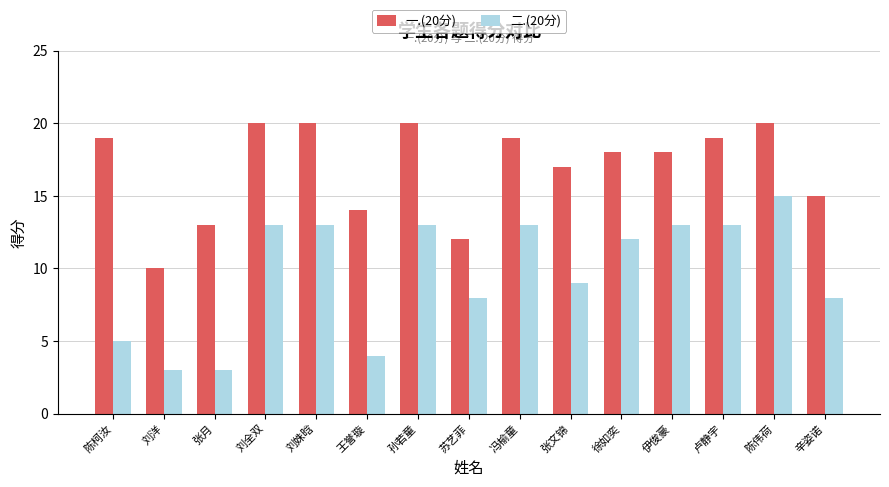

What is the maximum value for 二.(20分)?

15